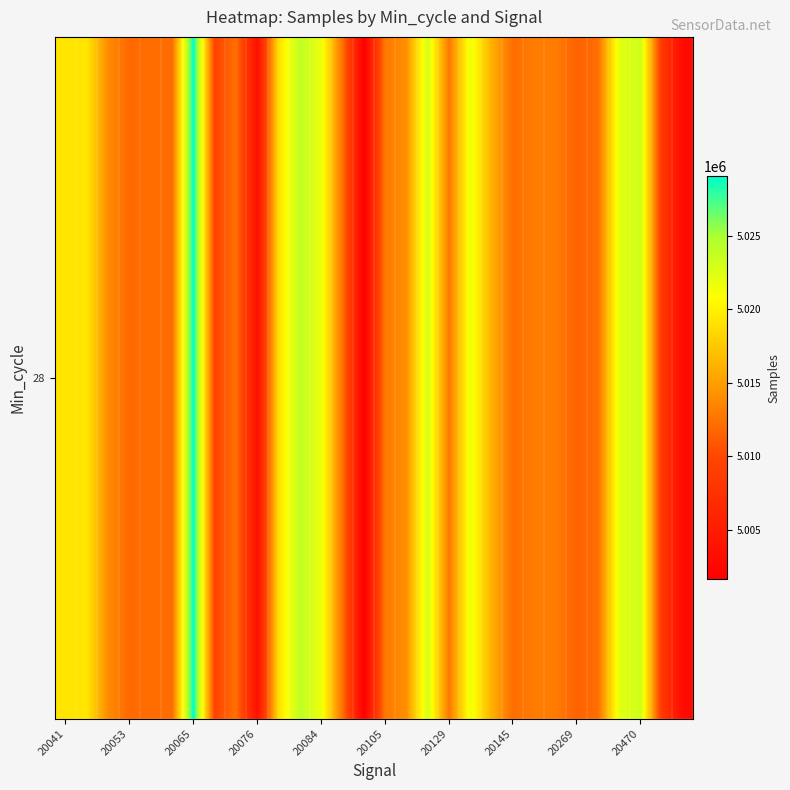

How many values are below 5013061?

15